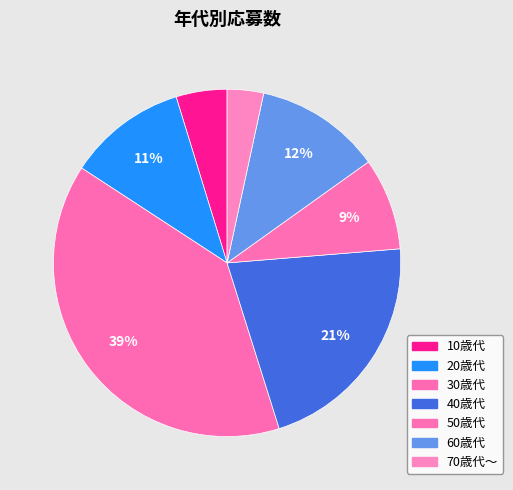

How many slices are in this pie chart?

7